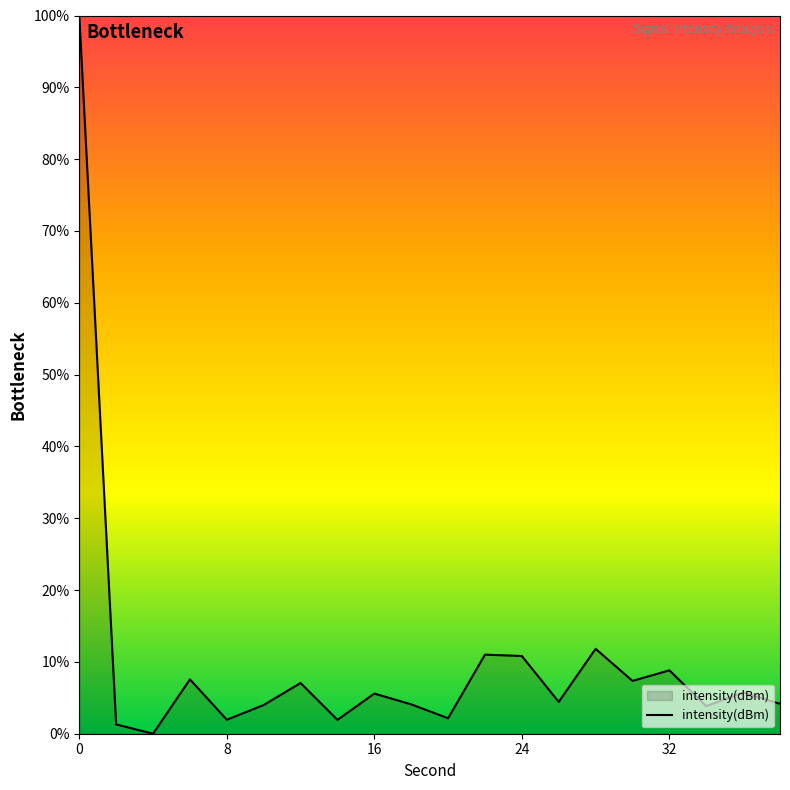

What is the difference between the maximum and minimum values?

100.0